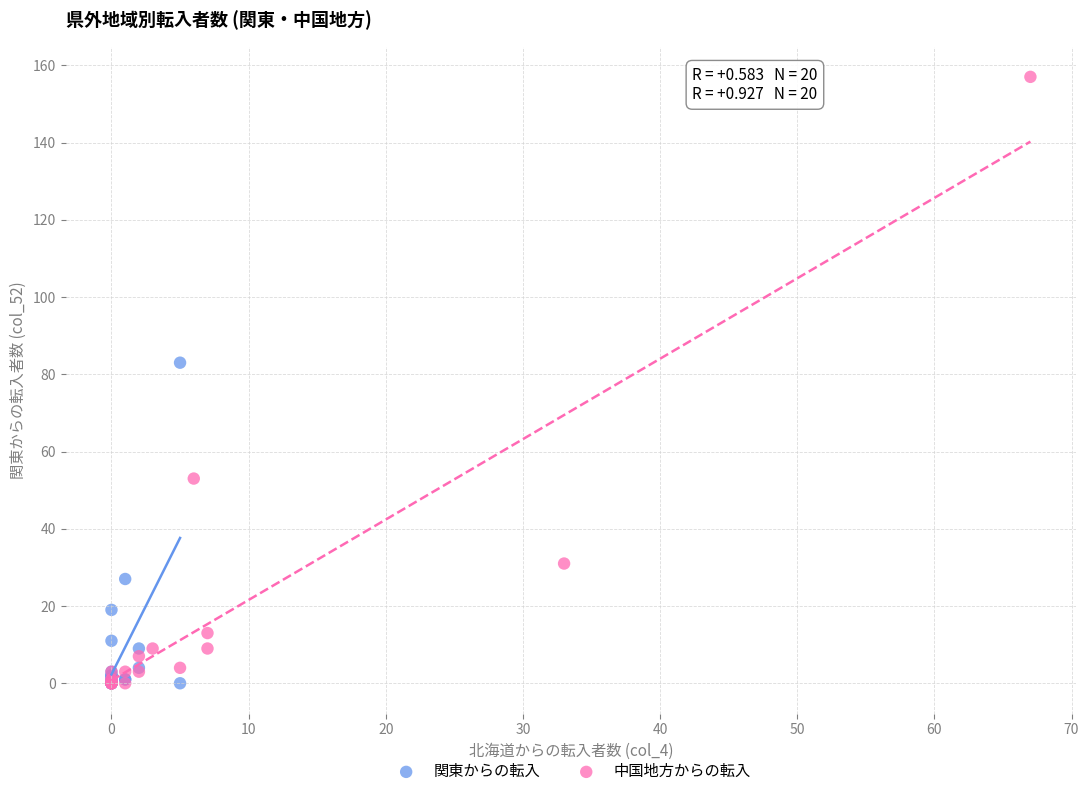

Which series reaches the maximum Y coordinate?

中国地方からの転入